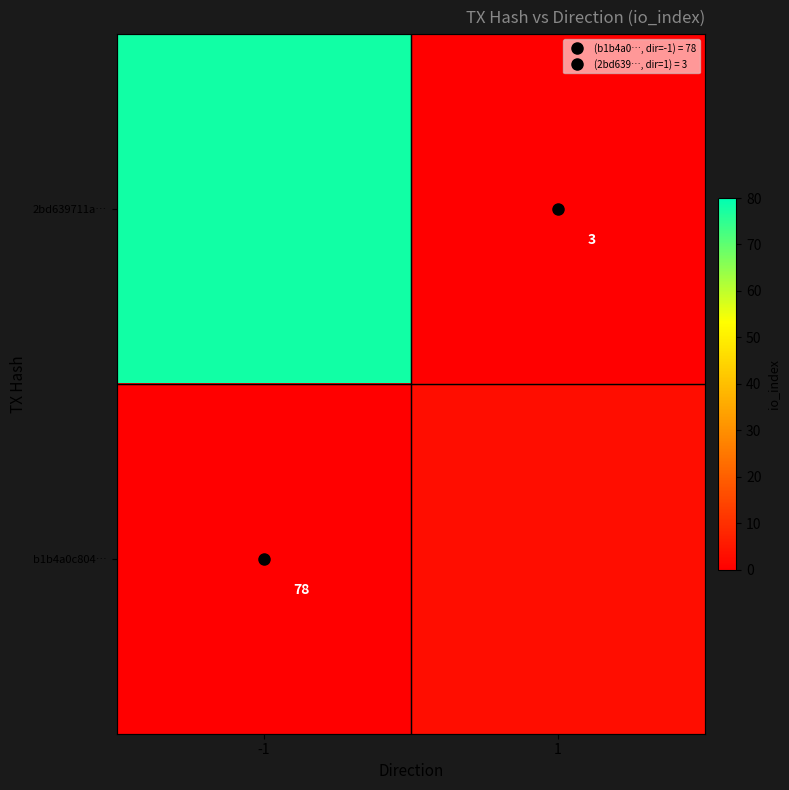

The 2bd639711a… series shows 78 at -1. True or false?

True